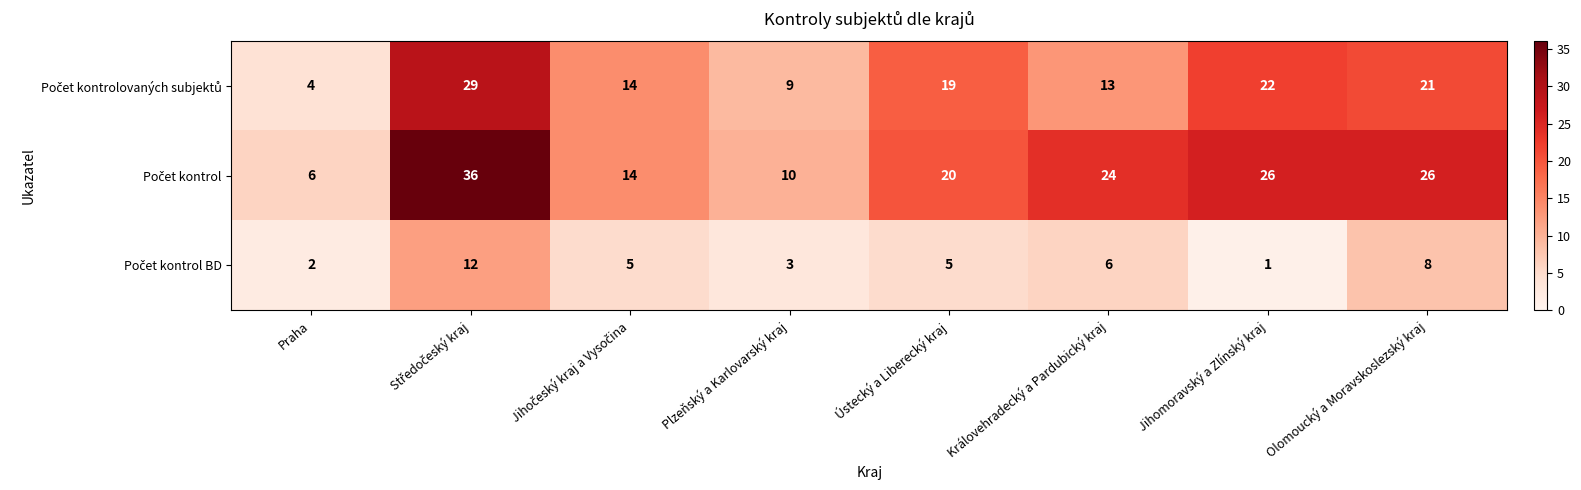

At how many categories does at least one series exceed 13?

6